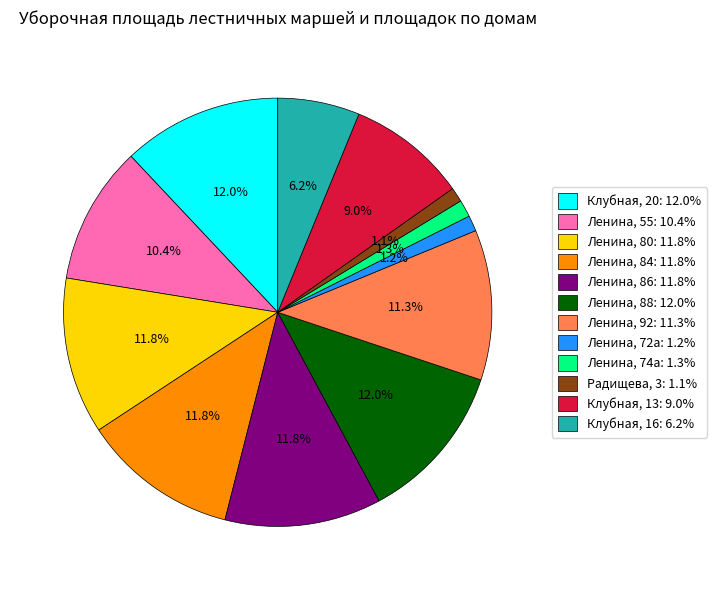

What portion of the pie excludes Ленина, 92?

88.7%